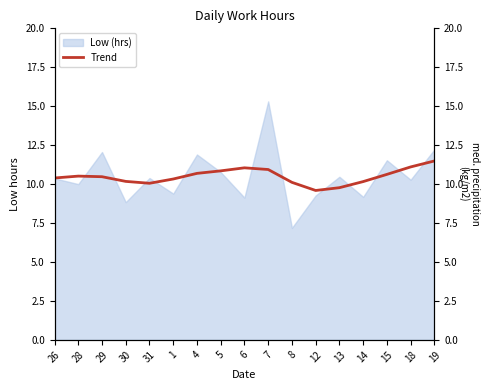

At which label is the value closest to 10?

31